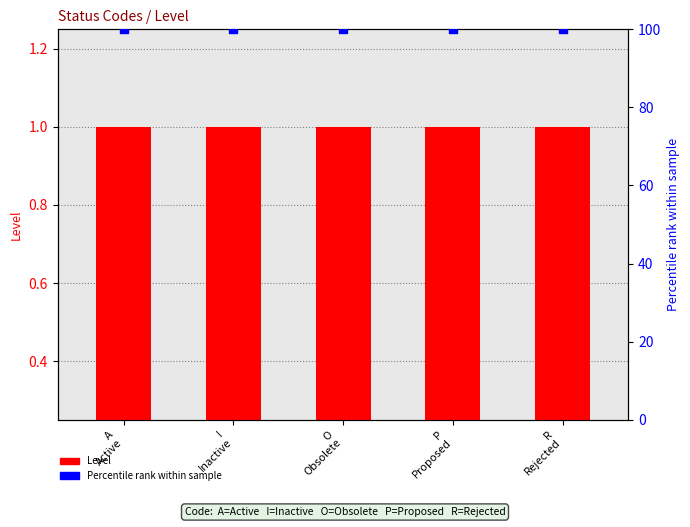

Which series has the largest total across all categories?

Percentile rank